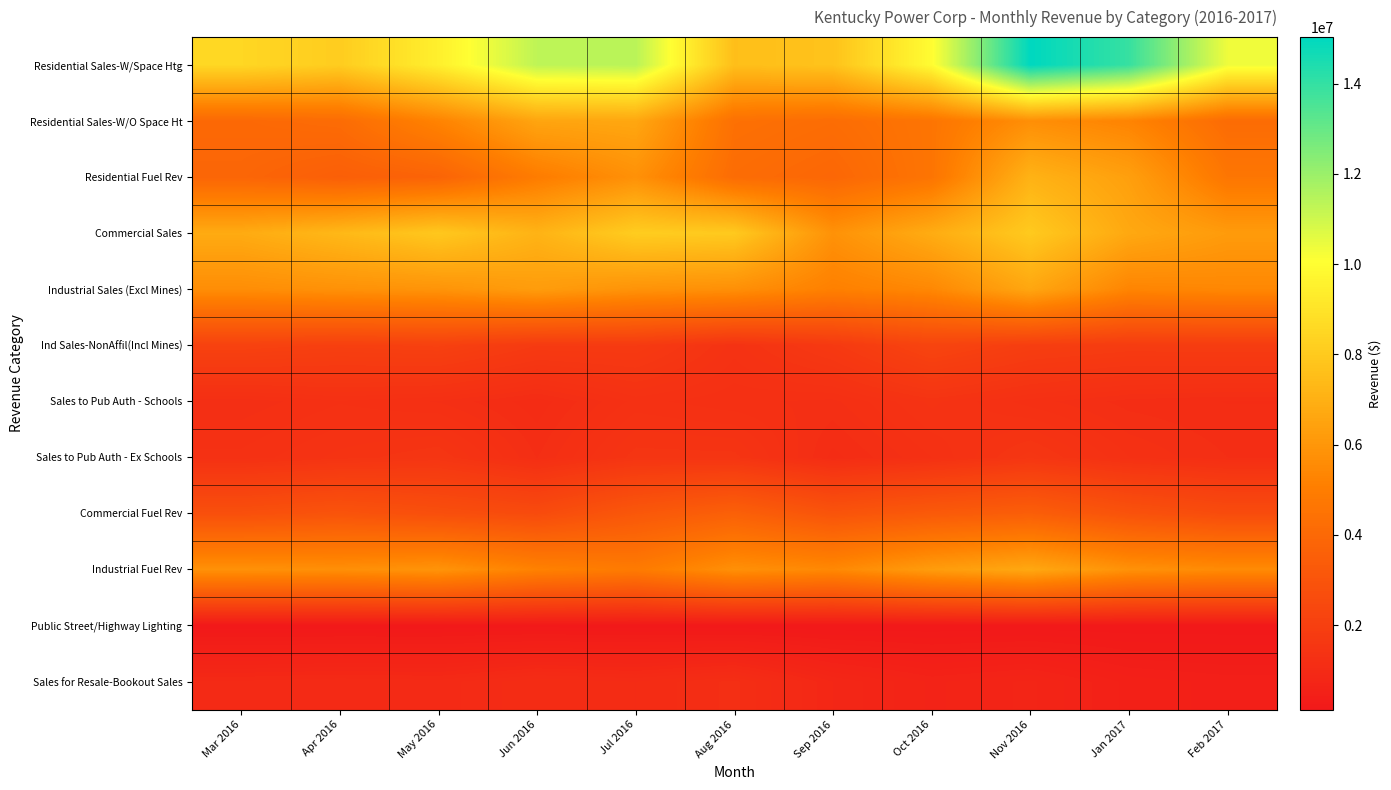

Reading left to right, what are all the values shown in this chart?

Residential Sales-W/Space Htg: Mar 2016=8521335.3	Apr 2016=8105438.7	May 2016=9469460.0	Jun 2016=11314887.0	Jul 2016=11415320.1	Aug 2016=7576035.2	Sep 2016=7727225.0	Oct 2016=9947099.5	Nov 2016=15034335.8	Jan 2017=13952352.0	Feb 2017=10370381.8
Residential Sales-W/O Space Ht: Mar 2016=4014759.2	Apr 2016=4163891.2	May 2016=5253302.1	Jun 2016=6557356.3	Jul 2016=6642705.8	Aug 2016=4392725.0	Sep 2016=4212276.2	Oct 2016=4602089.8	Nov 2016=5702204.0	Jan 2017=5281213.1	Feb 2017=4166016.5
Residential Fuel Rev: Mar 2016=3872689.2	Apr 2016=3538562.1	May 2016=3772789.9	Jun 2016=4951422.6	Jul 2016=5790169.2	Aug 2016=4186558.0	Sep 2016=3937259.3	Oct 2016=4597488.8	Nov 2016=7091661.3	Jan 2017=6361767.3	Feb 2017=4664287.8
Commercial Sales: Mar 2016=6798361.7	Apr 2016=7330748.5	May 2016=7927340.1	Jun 2016=7127340.1	Jul 2016=8112099.8	Aug 2016=7989477.0	Sep 2016=5821618.9	Oct 2016=6846430.8	Nov 2016=8007911.9	Jan 2017=6701214.6	Feb 2017=6186199.2
Industrial Sales (Excl Mines): Mar 2016=5653782.3	Apr 2016=5800896.8	May 2016=5896432.7	Jun 2016=6238699.1	Jul 2016=5868355.8	Aug 2016=5734429.9	Sep 2016=5121845.8	Oct 2016=5442909.7	Nov 2016=6629272.3	Jan 2017=5322974.4	Feb 2017=5425075.9
Ind Sales-NonAffil(Incl Mines): Mar 2016=2123619.8	Apr 2016=2018287.8	May 2016=2073161.1	Jun 2016=1761889.0	Jul 2016=1766468.2	Aug 2016=1382156.2	Sep 2016=1715067.9	Oct 2016=2243417.5	Nov 2016=1935086.6	Jan 2017=1833054.1	Feb 2017=1851086.1
Sales to Pub Auth - Schools: Mar 2016=1195885.4	Apr 2016=1286640.1	May 2016=1228924.1	Jun 2016=1081836.3	Jul 2016=1314509.0	Aug 2016=1250121.6	Sep 2016=1218094.0	Oct 2016=1427005.5	Nov 2016=1264220.6	Jan 2017=1151608.9	Feb 2017=1115982.6
Sales to Pub Auth - Ex Schools: Mar 2016=1310859.9	Apr 2016=1429925.5	May 2016=1524135.3	Jun 2016=1173521.9	Jul 2016=1501150.8	Aug 2016=1493472.4	Sep 2016=1096307.9	Oct 2016=1292204.7	Nov 2016=1557057.3	Jan 2017=1295298.8	Feb 2017=1176895.1
Commercial Fuel Rev: Mar 2016=2798509.3	Apr 2016=2997669.5	May 2016=2765372.0	Jun 2016=2575882.6	Jul 2016=3184103.9	Aug 2016=3623438.4	Sep 2016=3001252.6	Oct 2016=3304248.5	Nov 2016=3530288.2	Jan 2017=2932523.1	Feb 2017=2603853.6
Industrial Fuel Rev: Mar 2016=5793718.1	Apr 2016=5717971.5	May 2016=5897922.2	Jun 2016=5185116.5	Jul 2016=4879763.4	Aug 2016=5748233.5	Sep 2016=5461199.4	Oct 2016=6224301.7	Nov 2016=6680199.6	Jan 2017=5802892.2	Feb 2017=5554211.4
Public Street/Highway Lighting: Mar 2016=131188.2	Apr 2016=140868.7	May 2016=143805.9	Jun 2016=160454.8	Jul 2016=148341.4	Aug 2016=137443.7	Sep 2016=128926.2	Oct 2016=131614.4	Nov 2016=145687.0	Jan 2017=133615.2	Feb 2017=136462.8
Sales for Resale-Bookout Sales: Mar 2016=958511.7	Apr 2016=995877.9	May 2016=970306.6	Jun 2016=1110728.4	Jul 2016=1060288.9	Aug 2016=1199184.9	Sep 2016=827285.1	Oct 2016=640674.6	Nov 2016=725409.4	Jan 2017=515209.2	Feb 2017=456818.3